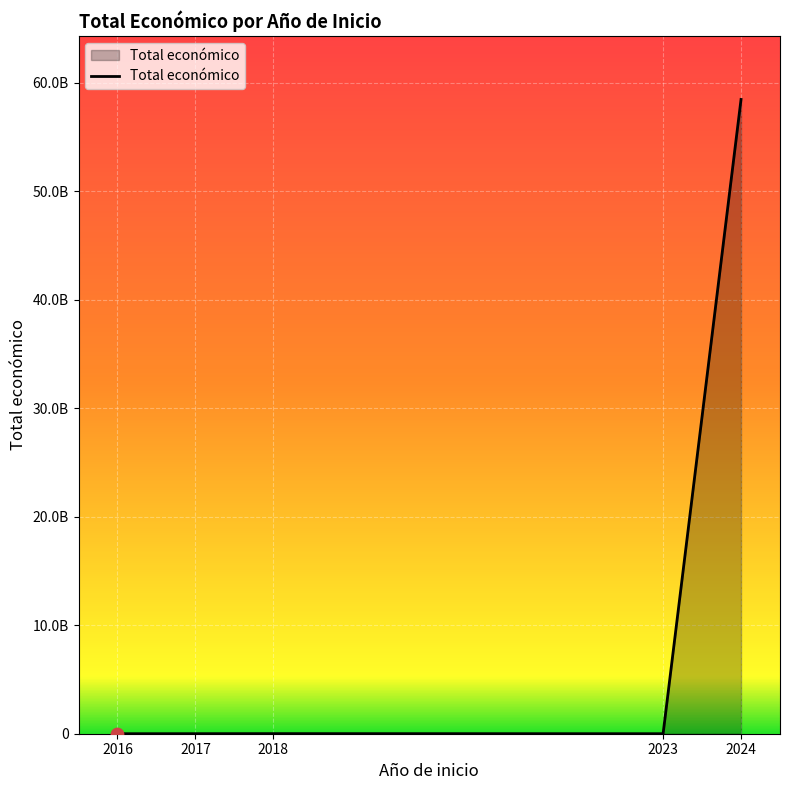

Which has a higher value, 2016 or 2024?

2024